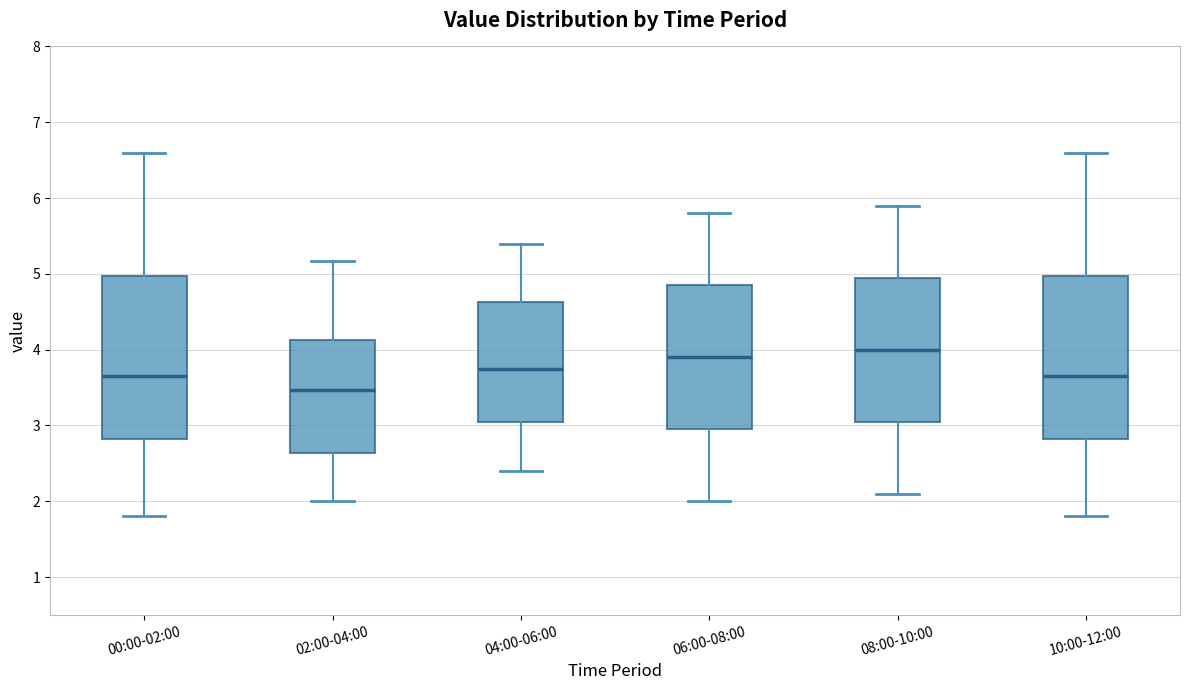

Which box has the highest median line?

08:00-10:00